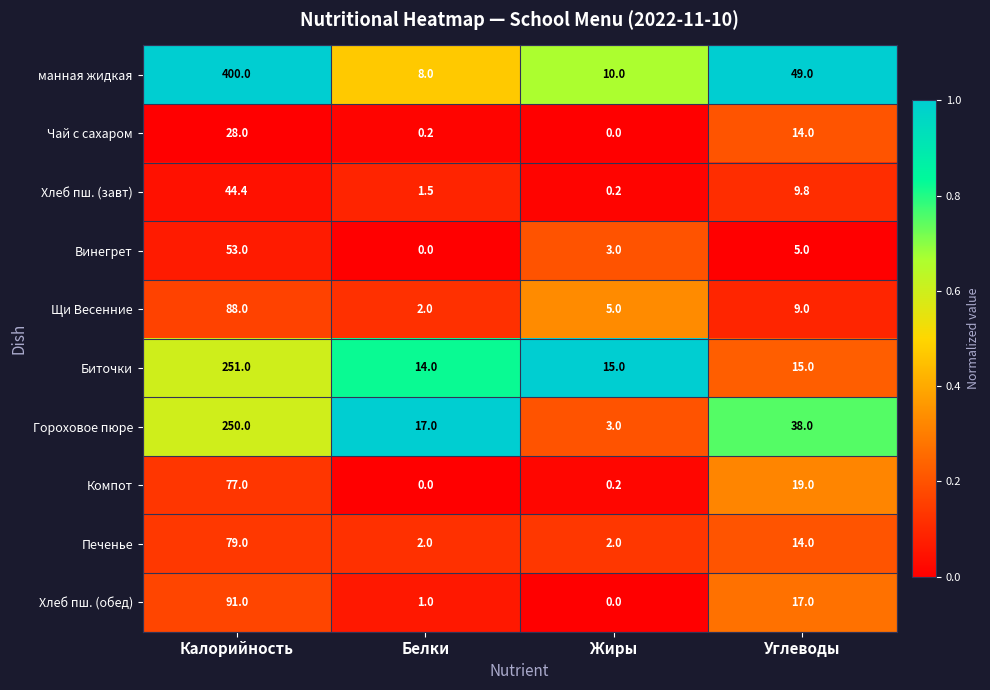

Between Калорийность and Углеводы, which series saw the biggest shift?

манная жидкая